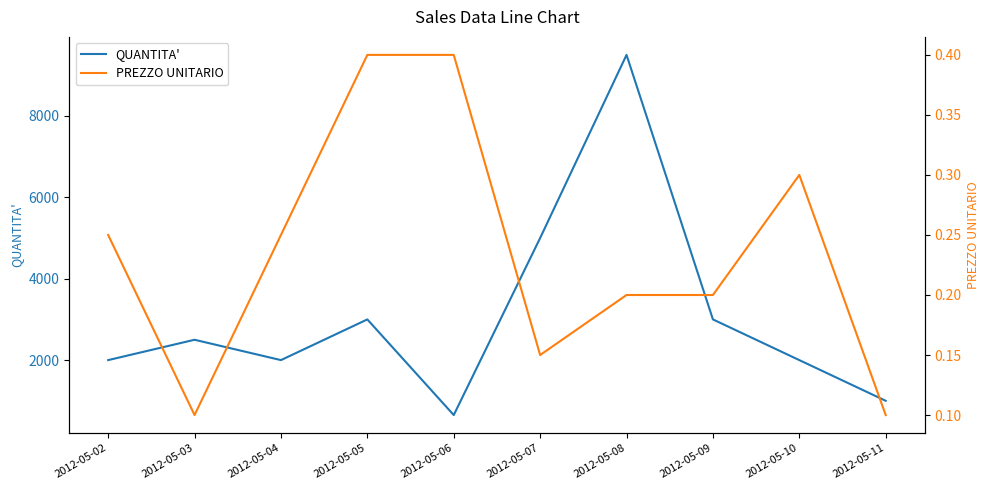

The PREZZO UNITARIO series shows 0.3 at 2012-05-10. True or false?

True